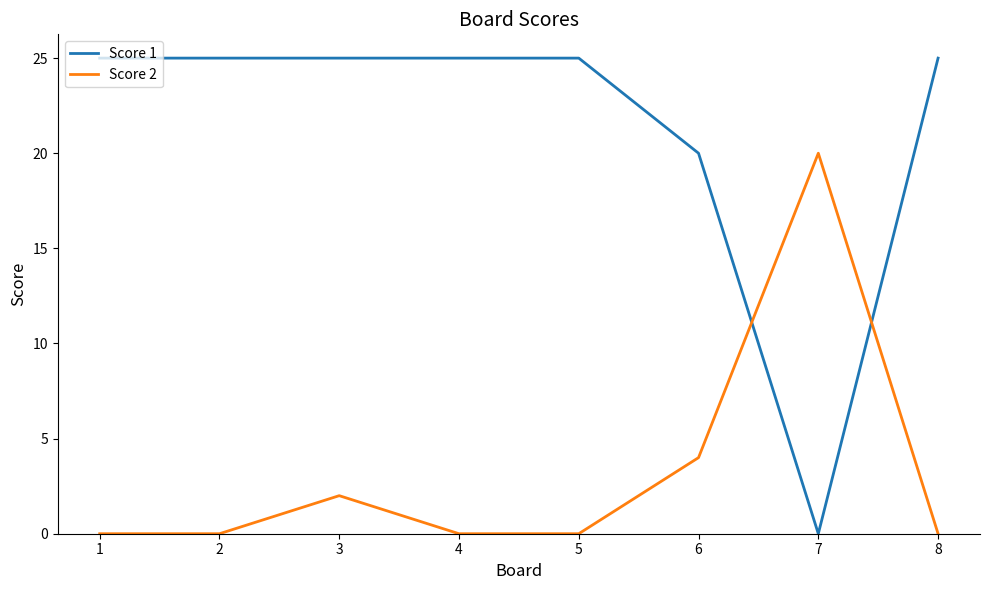

Which category has the highest value in the Score 2 series?

7